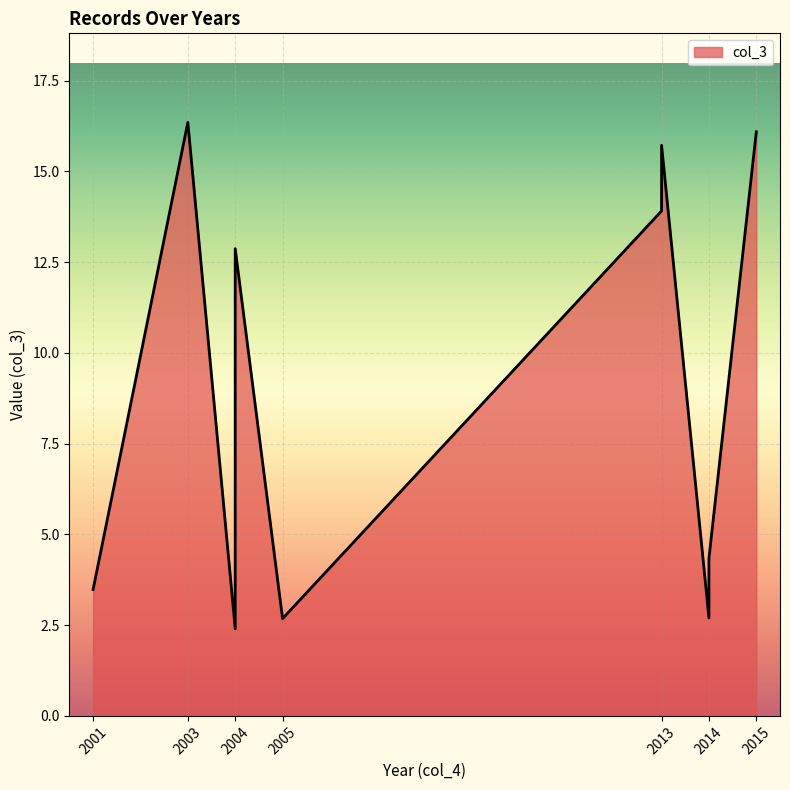

Rank the categories by value from highest to lowest.

2003, 2015, 2013, 2013, 2004, 2014, 2001, 2014, 2005, 2004